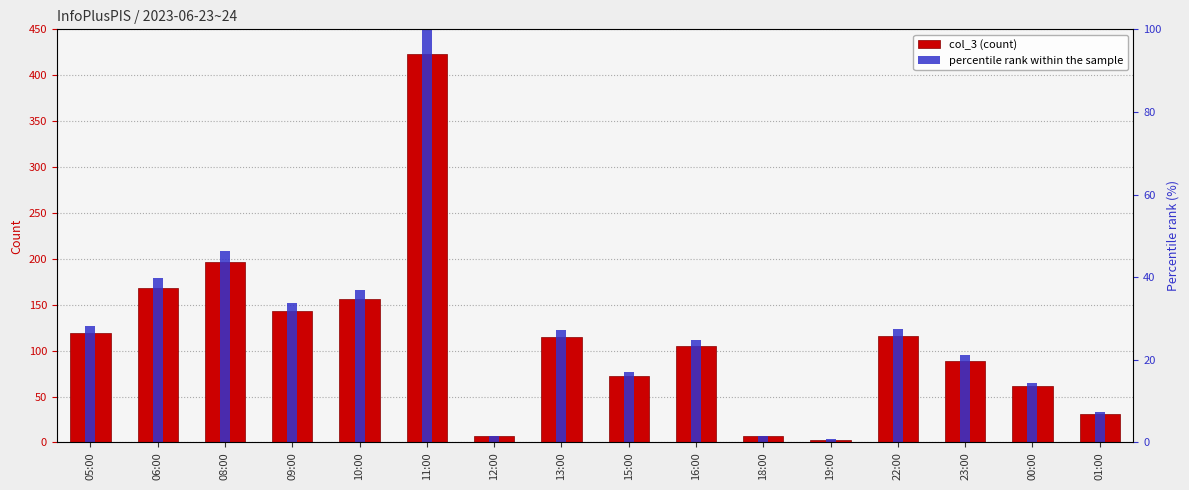

At how many categories does at least one series exceed 79?

10